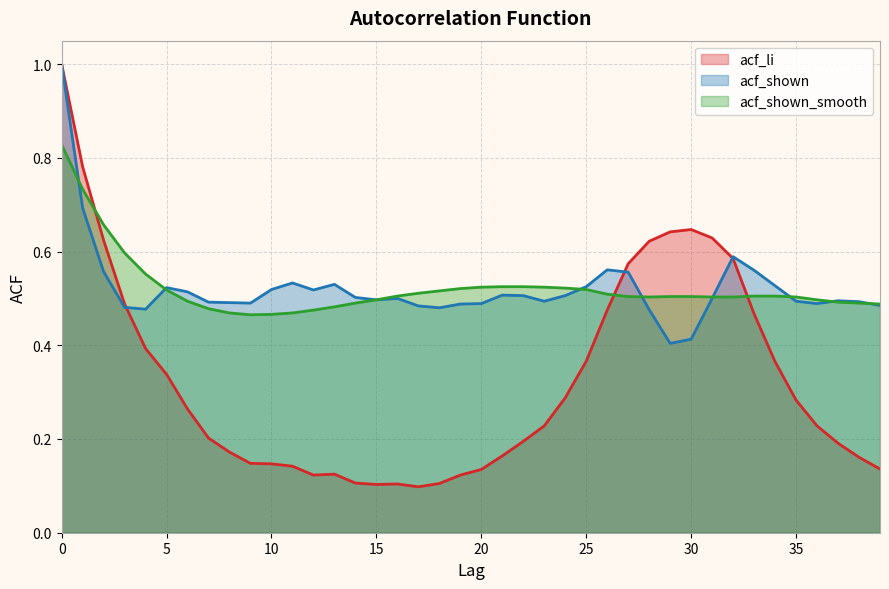

True or false: acf_li and acf_shown intersect in this chart.

True